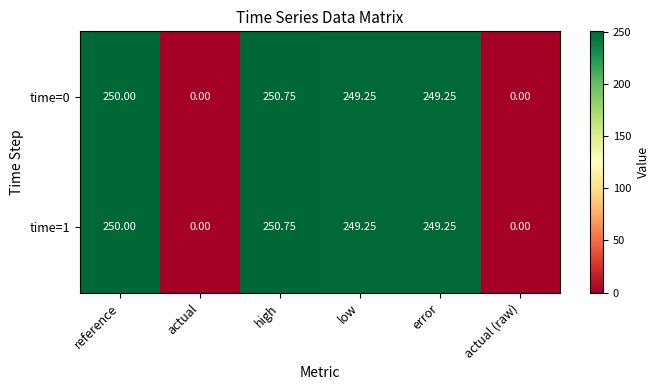

Is it true that time=1 equals 250.0 at reference?

True